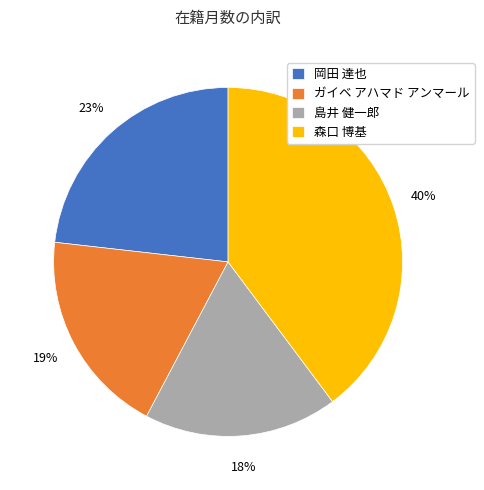

To the nearest percent, what is the average slice percentage?

25%